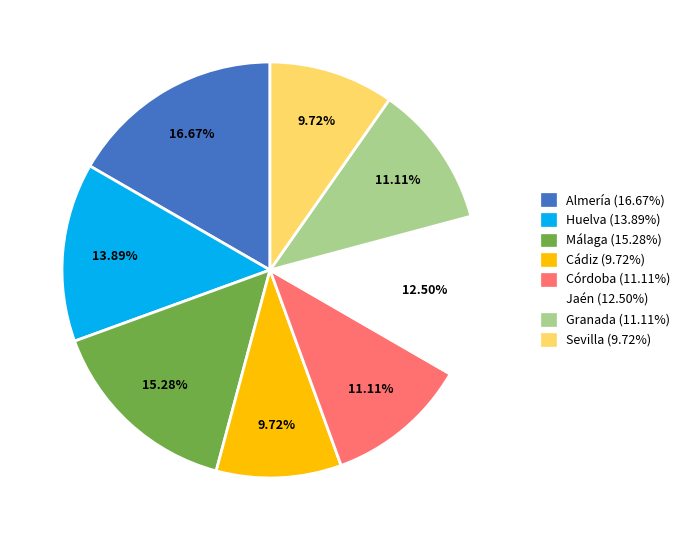

What percentage is the Málaga slice, to the nearest percent?

15%